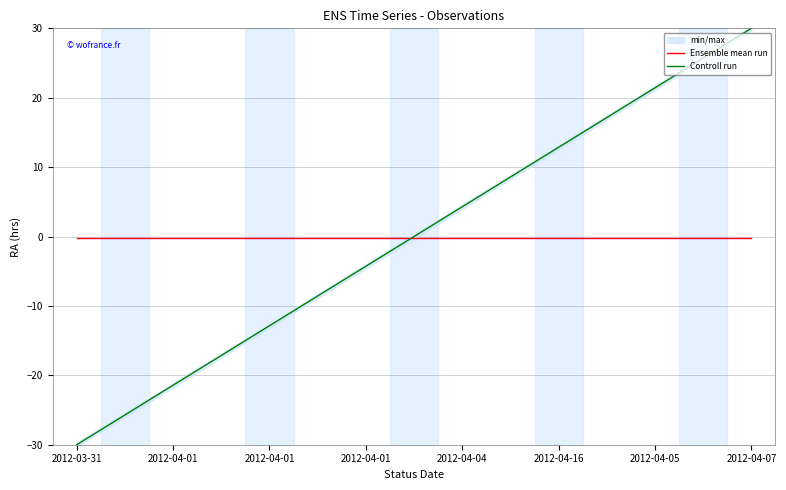

True or false: Ensemble mean run and Controll run intersect in this chart.

True